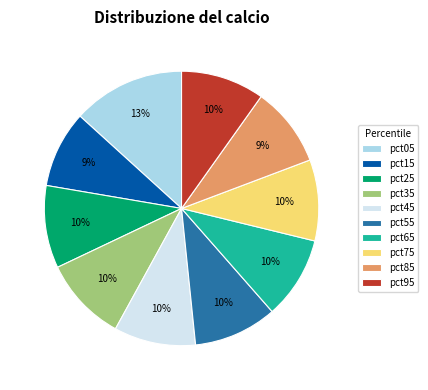

To the nearest percent, what is the difference between the largest and smallest slice percentages?

4%